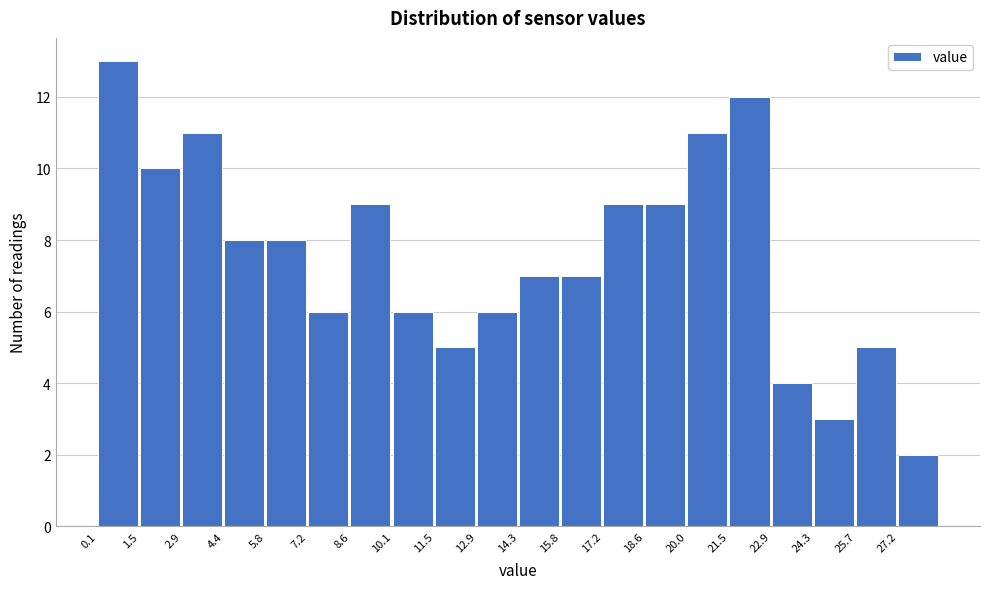

Reading left to right, transcribe this chart: for each bar, give the range it covers on the x-axis and its height. Neither the bar edges nor the heights are printed on the chart, so give them approximately, as read against the axes.

0.2 to 1.6: 13
1.6 to 3.0: 10
3.0 to 4.4: 11
4.4 to 5.8: 8
5.8 to 7.2: 8
7.2 to 8.6: 6
8.6 to 10.0: 9
10.0 to 11.4: 6
11.4 to 13.0: 5
13.0 to 14.4: 6
14.4 to 15.8: 7
15.8 to 17.2: 7
17.2 to 18.6: 9
18.6 to 20.0: 9
20.0 to 21.4: 11
21.4 to 22.8: 12
22.8 to 24.4: 4
24.4 to 25.8: 3
25.8 to 27.2: 5
27.2 to 28.6: 2